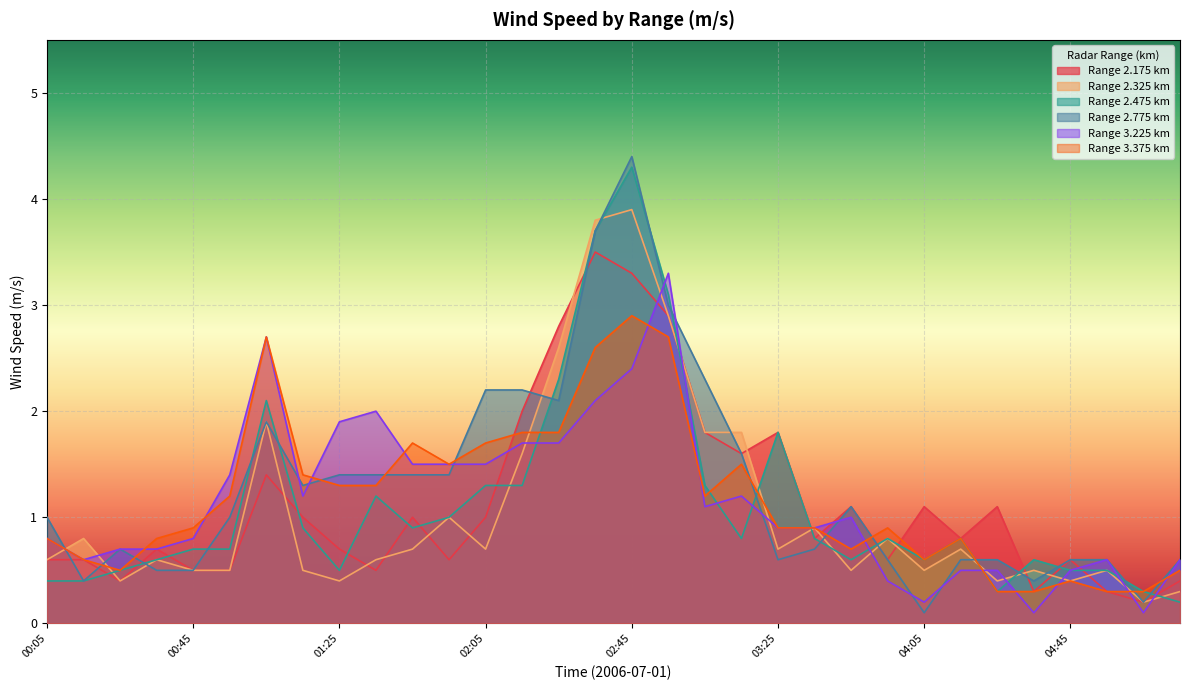

The 2.175 series shows 5.0 at 02:35. True or false?

False